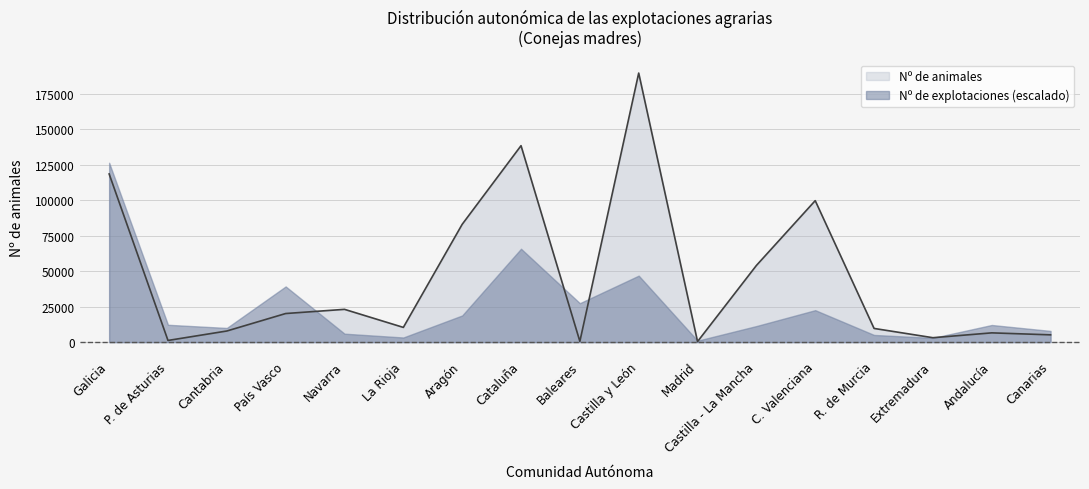

Approximately how many times larger is the value at Cataluña compared to Castilla y León?

0.7